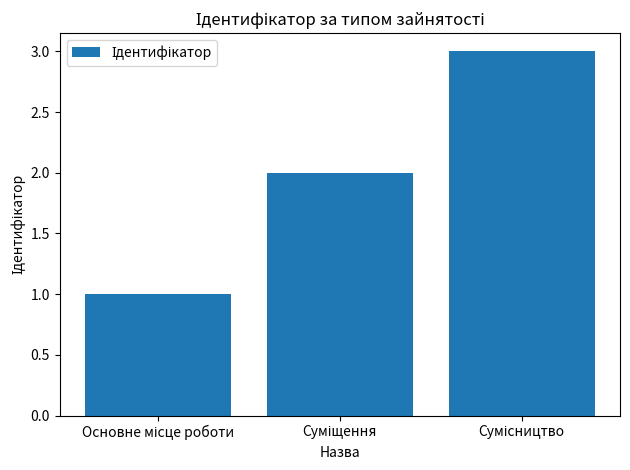

What is the difference between the maximum and minimum values?

2